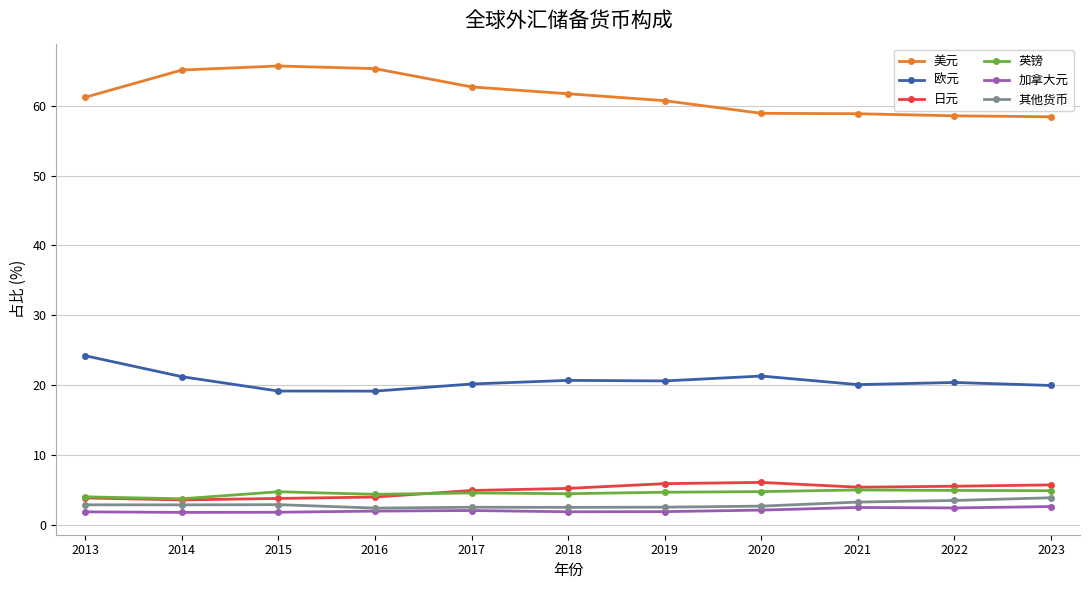

What is the difference between the highest and lowest values at 2014?

63.4